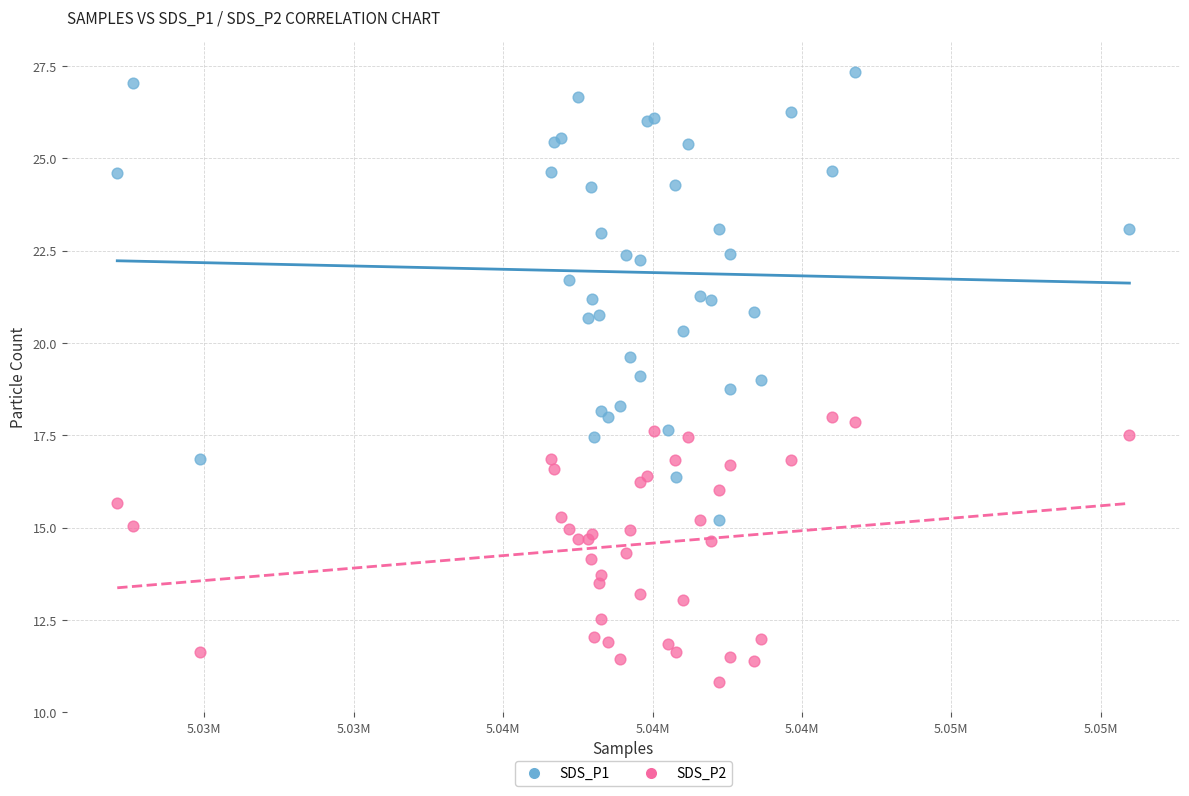

Which series contains the highest Y value?

SDS_P1